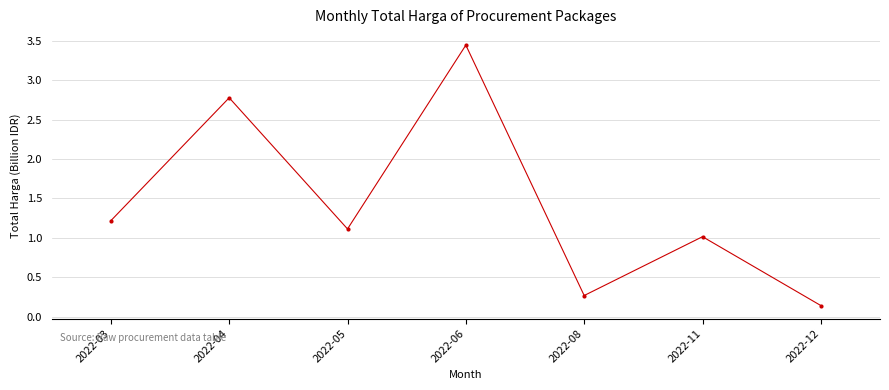

How many values exceed 1?

5